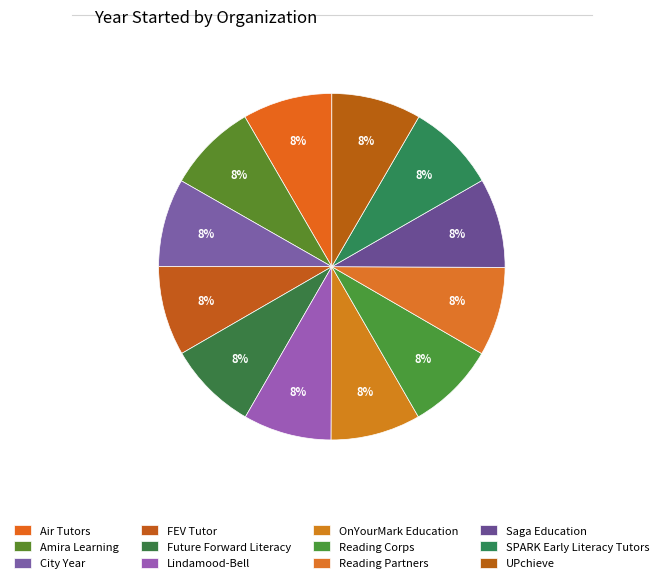

Between Amira Learning and Lindamood-Bell, which is larger?

Amira Learning